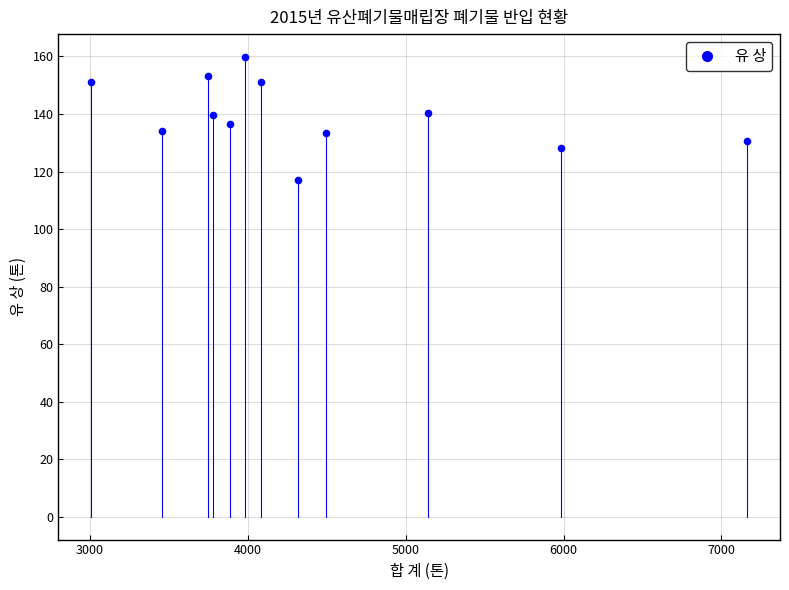

What is the range of X values (max minus min)?

4156.4